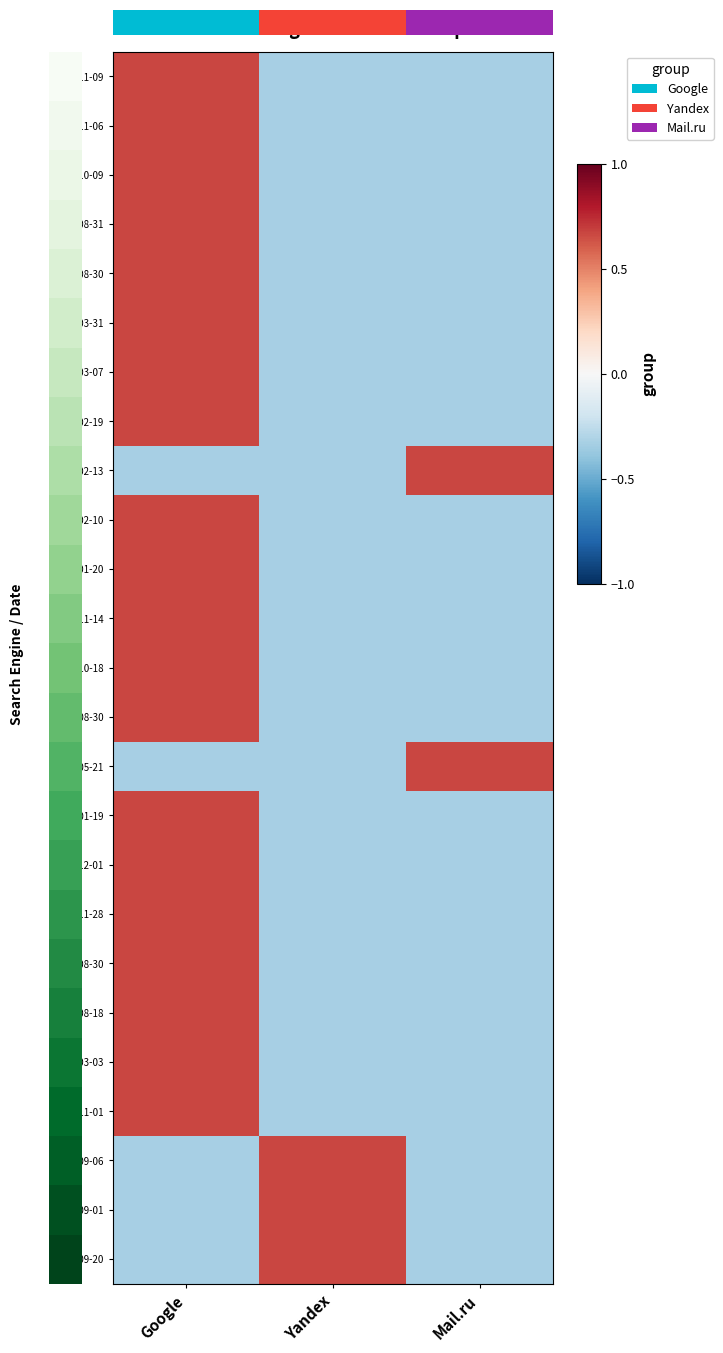

At which category is the sum across all series the highest?

Google